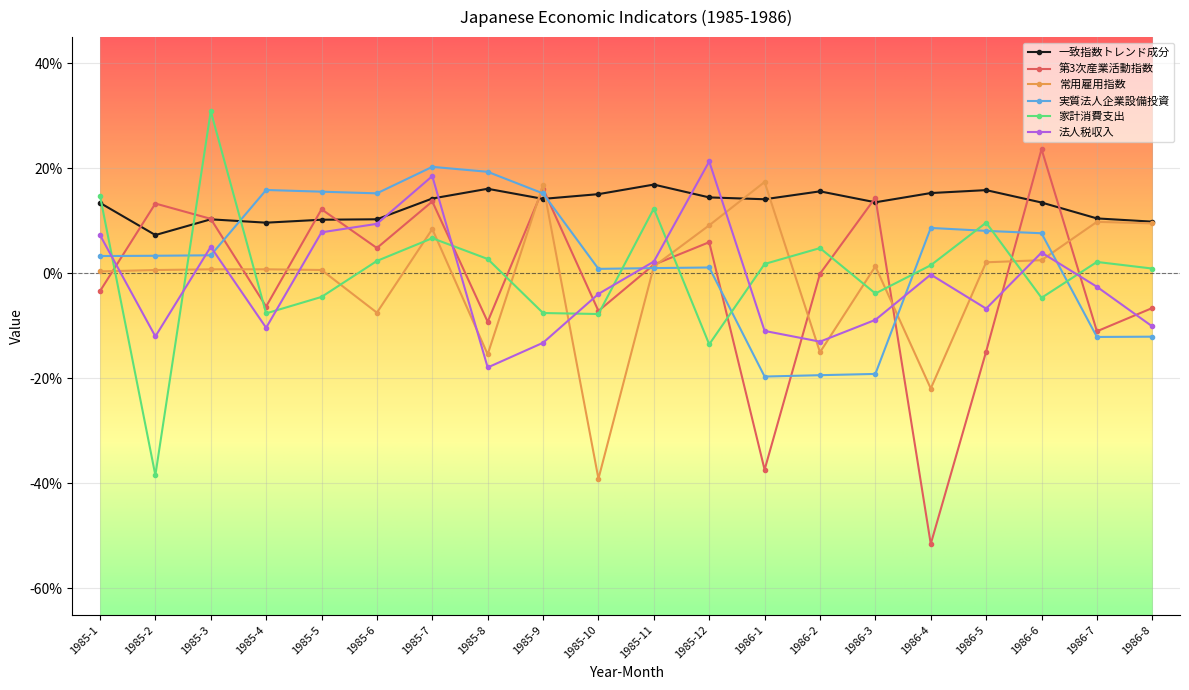

What is the label of the 5th point from the left?

1985-5